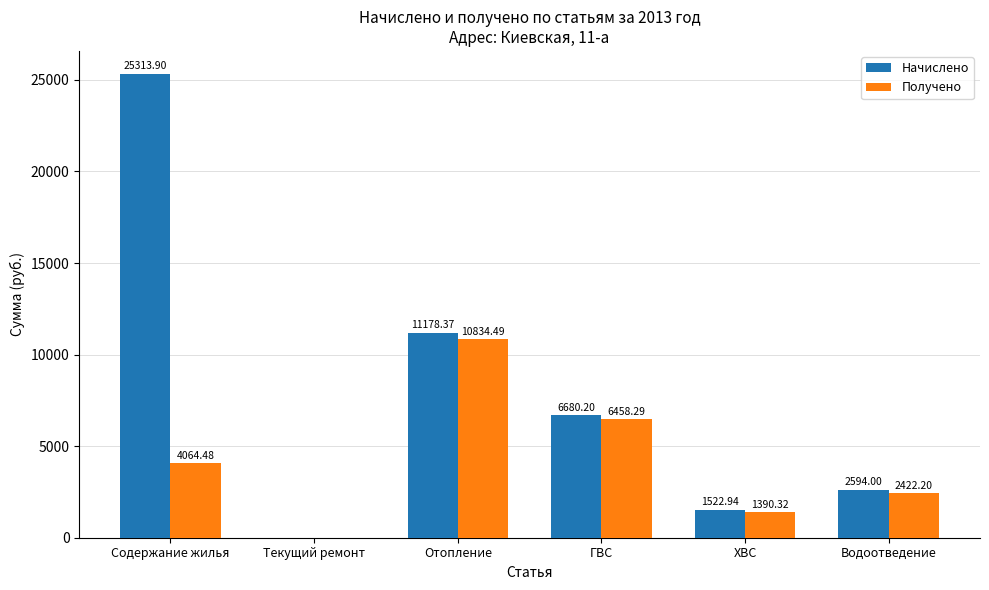

True or false: Получено has a value of -5370.2 at Текущий ремонт.

False